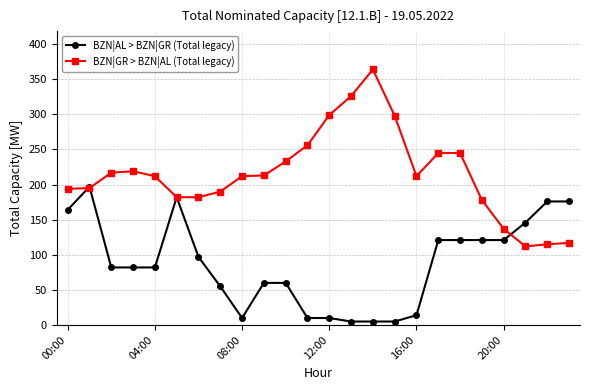

What are all the series names shown in the legend?

BZN|AL > BZN|GR (Total legacy), BZN|GR > BZN|AL (Total legacy)